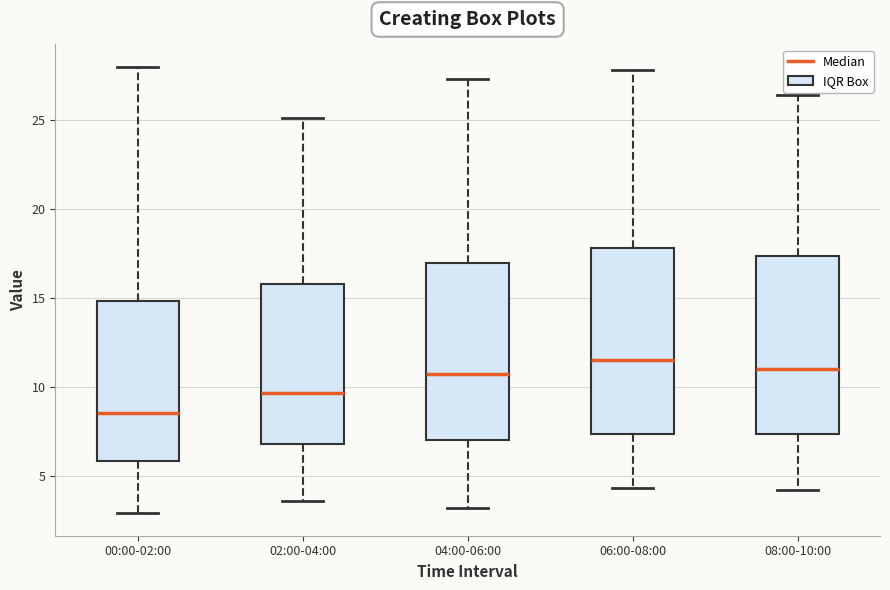

Which box's median line is the highest?

06:00-08:00